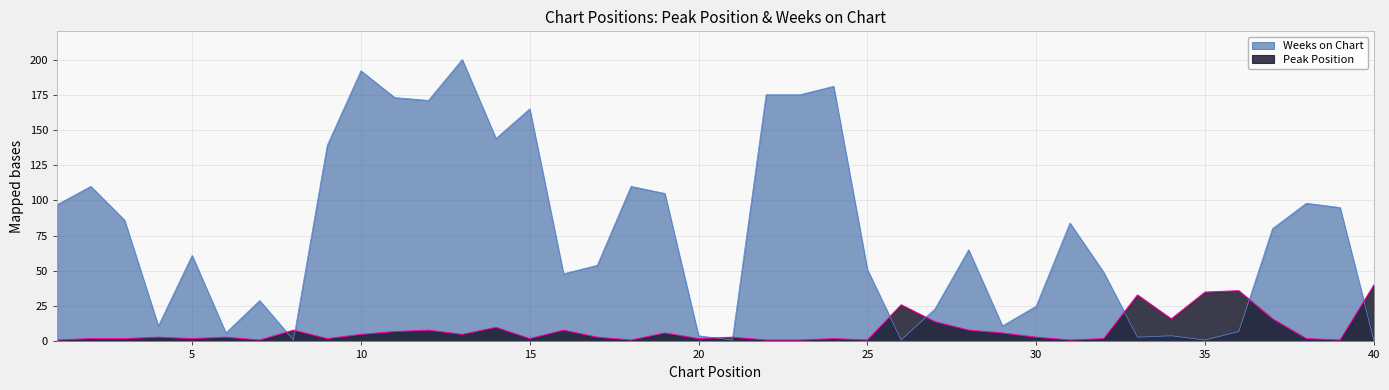

True or false: Weeks on Chart and Peak Position intersect in this chart.

True